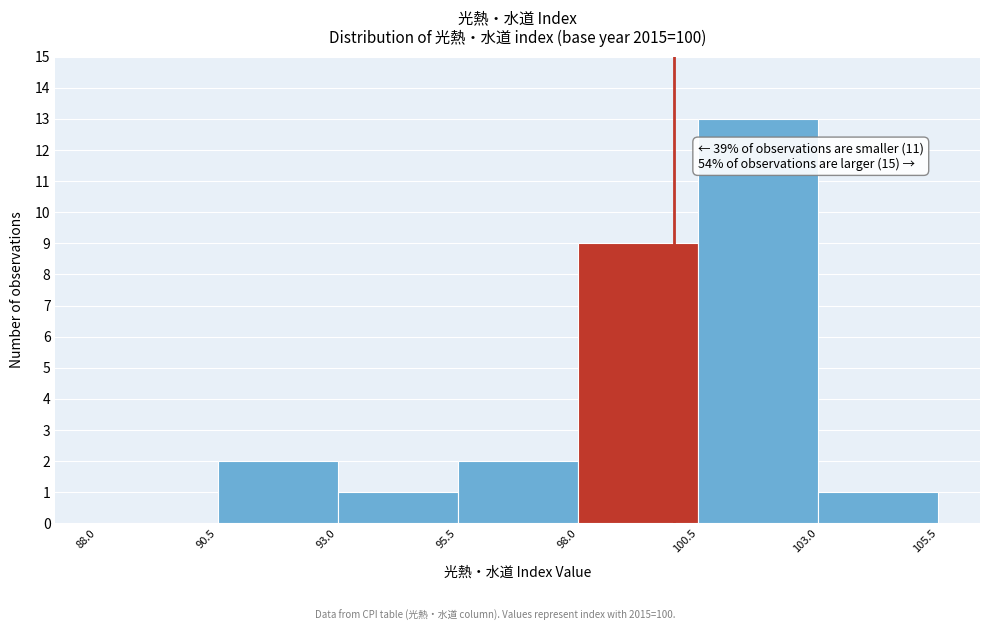

Which range on the x-axis has the tallest bar?

100.5 to 103.0